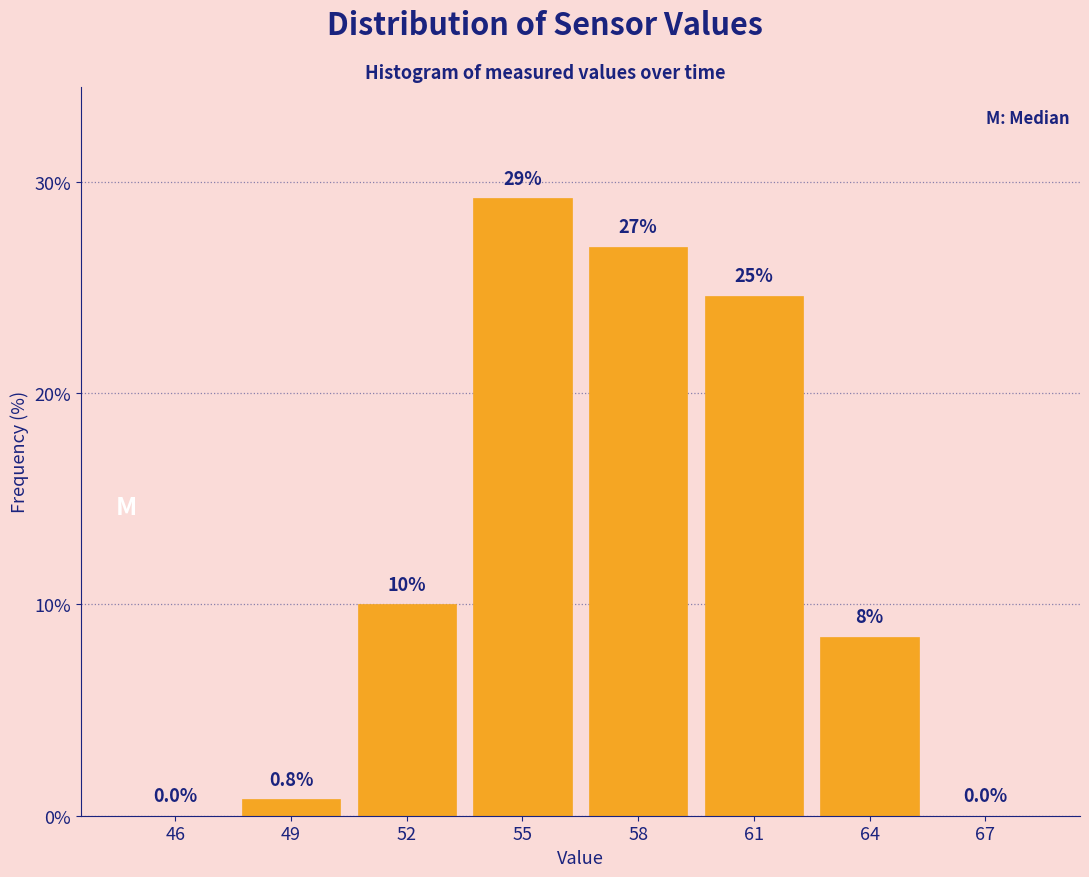

Reading right to left, transcribe all the data shown in this chart.

67=0.0	64=8.5	61=24.6	58=26.9	55=29.2	52=10.0	49=0.8	46=0.0